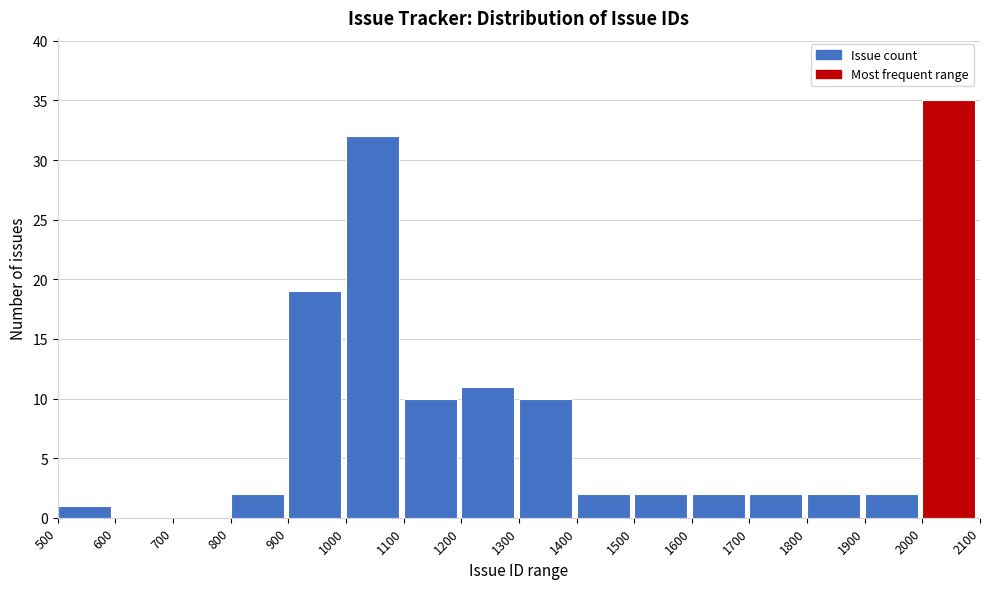

Reading left to right, list every bar in this chart as the range it spans on the x-axis followed by its height. The values are not printed on the chart, so give them approximately, as read against the axis.

500 to 600: 1
600 to 700: 0
700 to 800: 0
800 to 900: 2
900 to 1000: 19
1000 to 1100: 32
1100 to 1200: 10
1200 to 1300: 11
1300 to 1400: 10
1400 to 1500: 2
1500 to 1600: 2
1600 to 1700: 2
1700 to 1800: 2
1800 to 1900: 2
1900 to 2000: 2
2000 to 2100: 35